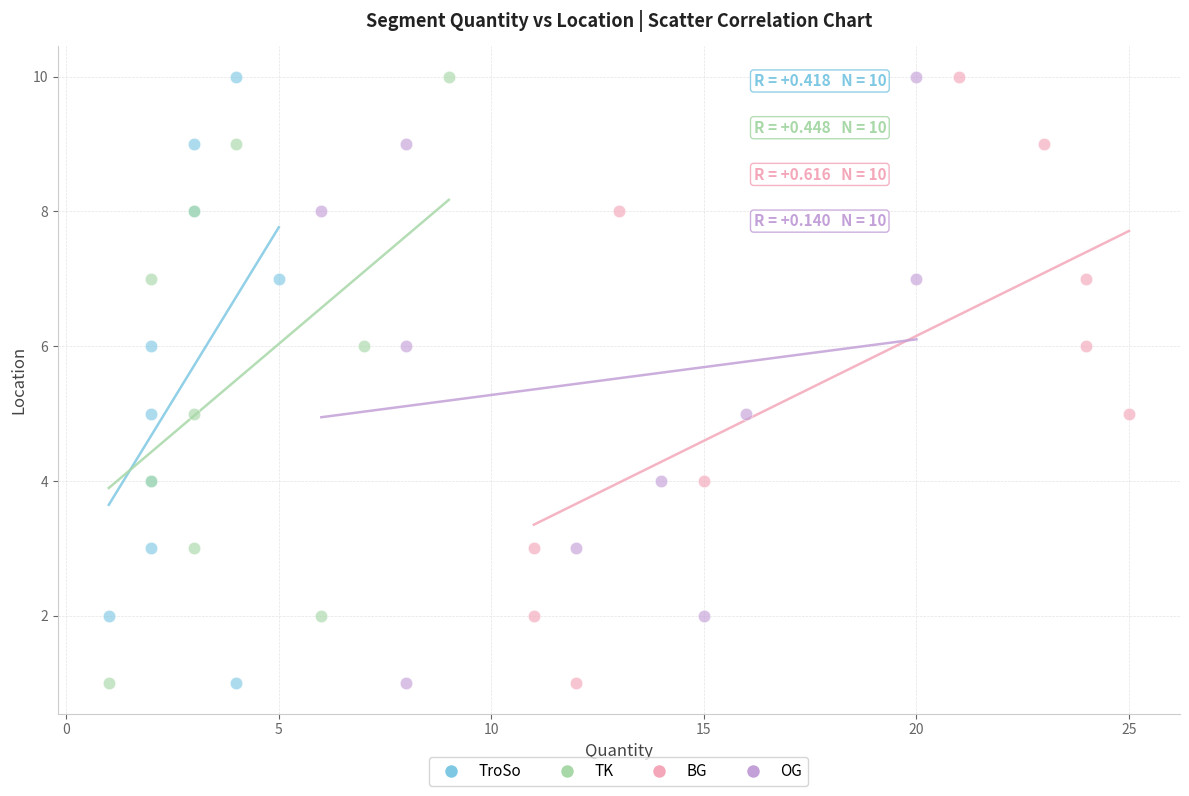

What are all the series names shown in the legend?

TroSo, TK, BG, OG